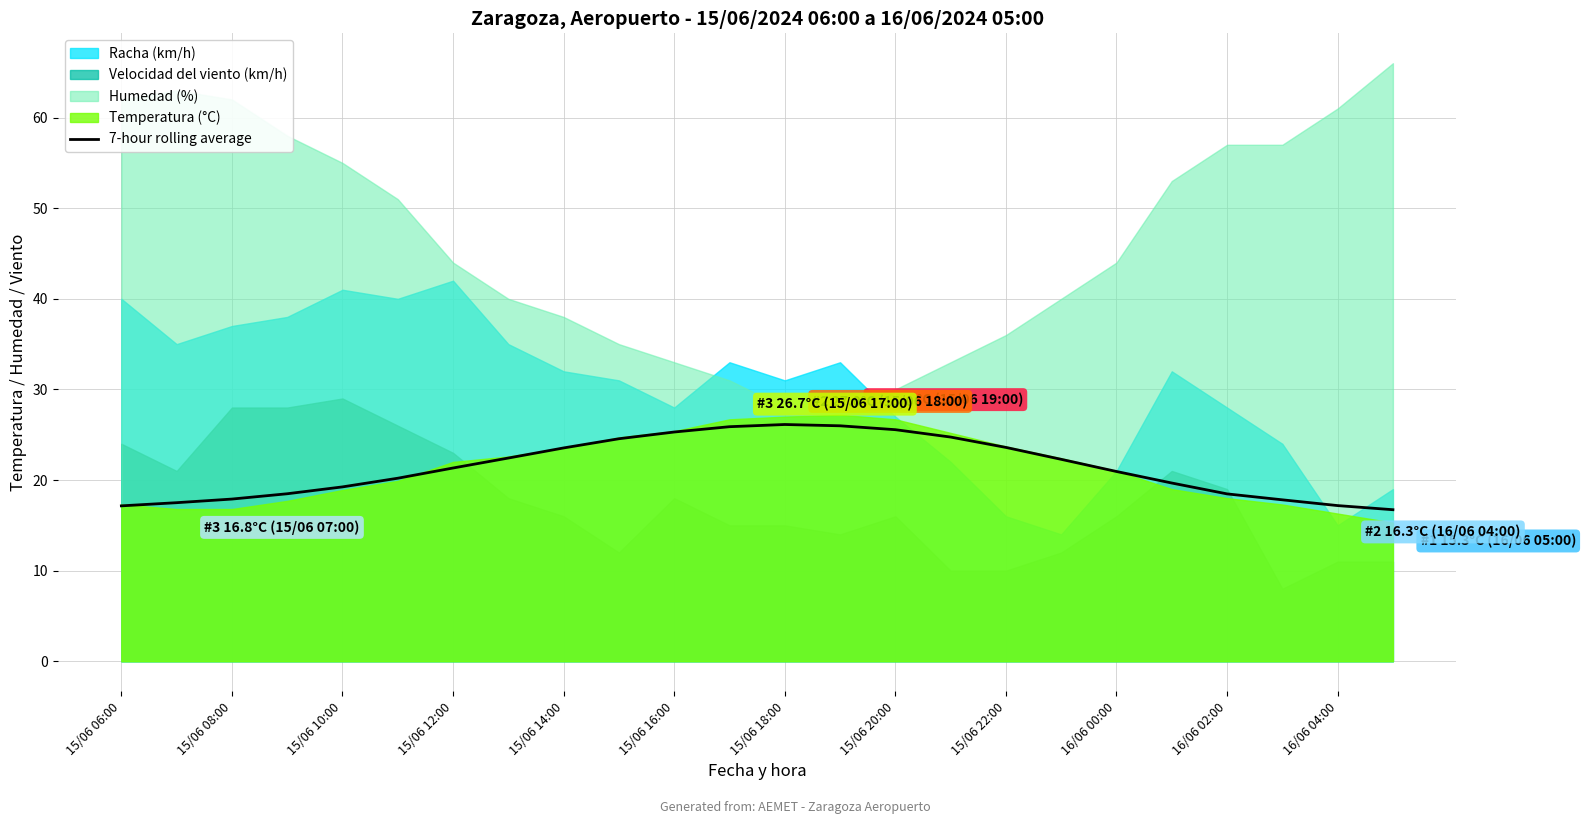

True or false: 7-hour rolling average has a value of 17.2 at 16/06 04:00.

True